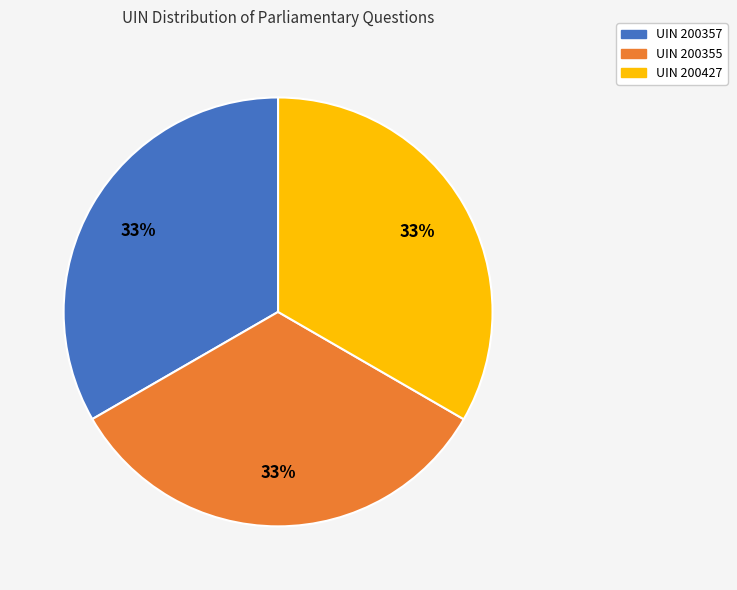

Is there any slice that represents more than half of the pie?

No